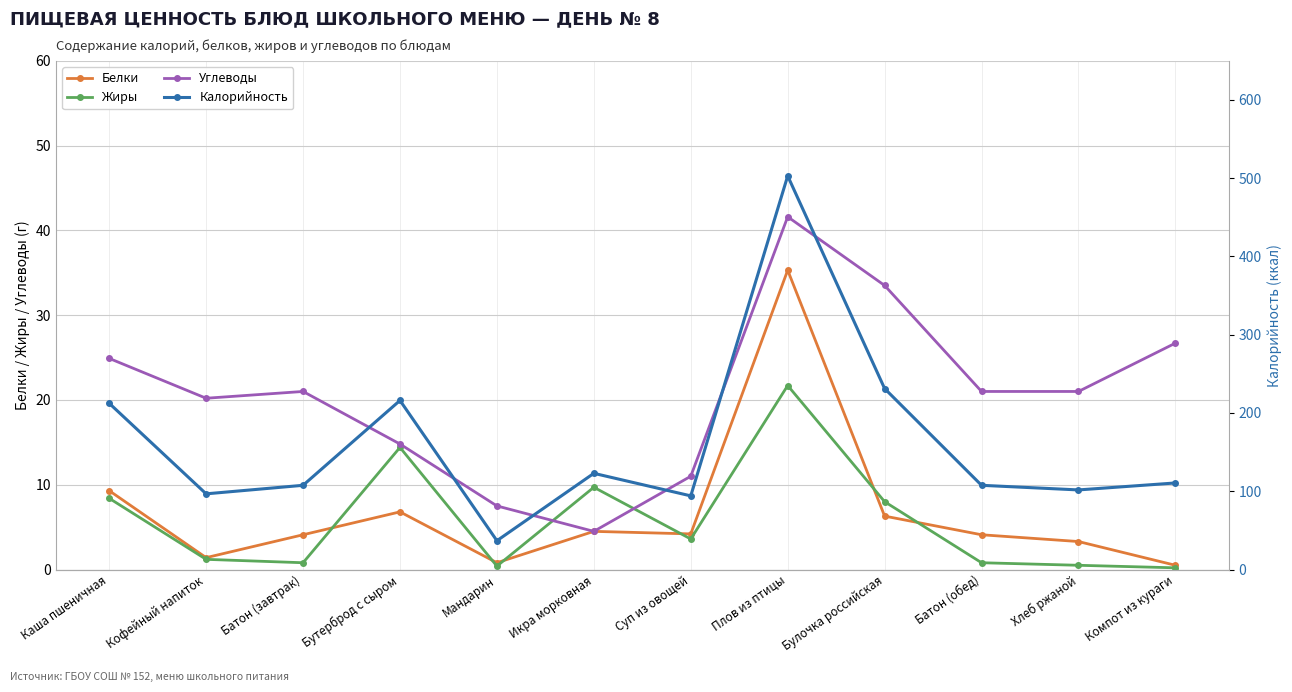

Reading right to left, list all the values displayed in this chart.

Белки: Компот из кураги=0.5	Хлеб ржаной=3.3	Батон (обед)=4.1	Булочка российская=6.3	Плов из птицы=35.3	Суп из овощей=4.2	Икра морковная=4.5	Мандарин=0.8	Бутерброд с сыром=6.8	Батон (завтрак)=4.1	Кофейный напиток=1.4	Каша пшеничная=9.3
Жиры: Компот из кураги=0.2	Хлеб ржаной=0.5	Батон (обед)=0.8	Булочка российская=8.0	Плов из птицы=21.7	Суп из овощей=3.6	Икра морковная=9.7	Мандарин=0.4	Бутерброд с сыром=14.4	Батон (завтрак)=0.8	Кофейный напиток=1.2	Каша пшеничная=8.4
Углеводы: Компот из кураги=26.7	Хлеб ржаной=21.0	Батон (обед)=21.0	Булочка российская=33.5	Плов из птицы=41.6	Суп из овощей=11.0	Икра морковная=4.5	Мандарин=7.5	Бутерброд с сыром=14.8	Батон (завтрак)=21.0	Кофейный напиток=20.2	Каша пшеничная=24.9
Калорийность: Компот из кураги=110.6	Хлеб ржаной=101.7	Батон (обед)=107.6	Булочка российская=231.2	Плов из птицы=502.9	Суп из овощей=94.1	Икра морковная=122.9	Мандарин=36.8	Бутерброд с сыром=216.0	Батон (завтрак)=107.6	Кофейный напиток=96.7	Каша пшеничная=212.4